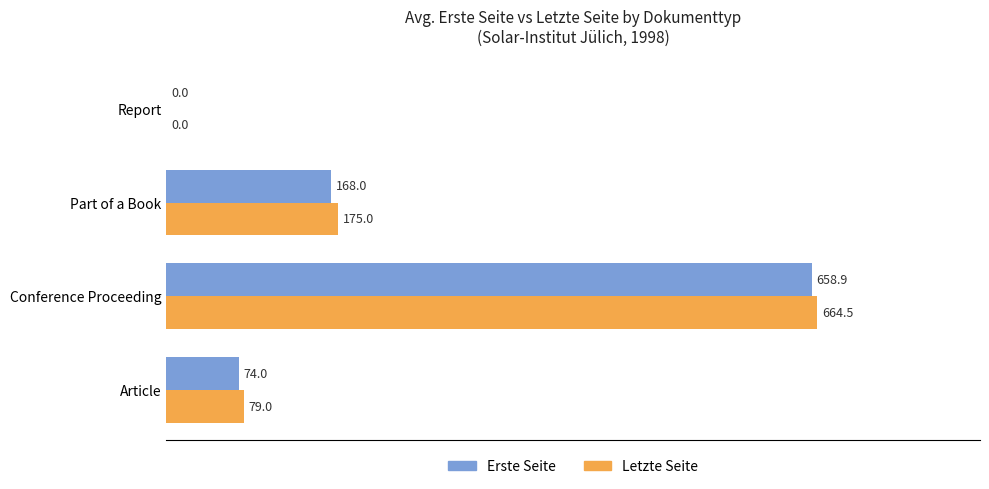

Which series has the largest range (max minus min)?

Letzte Seite